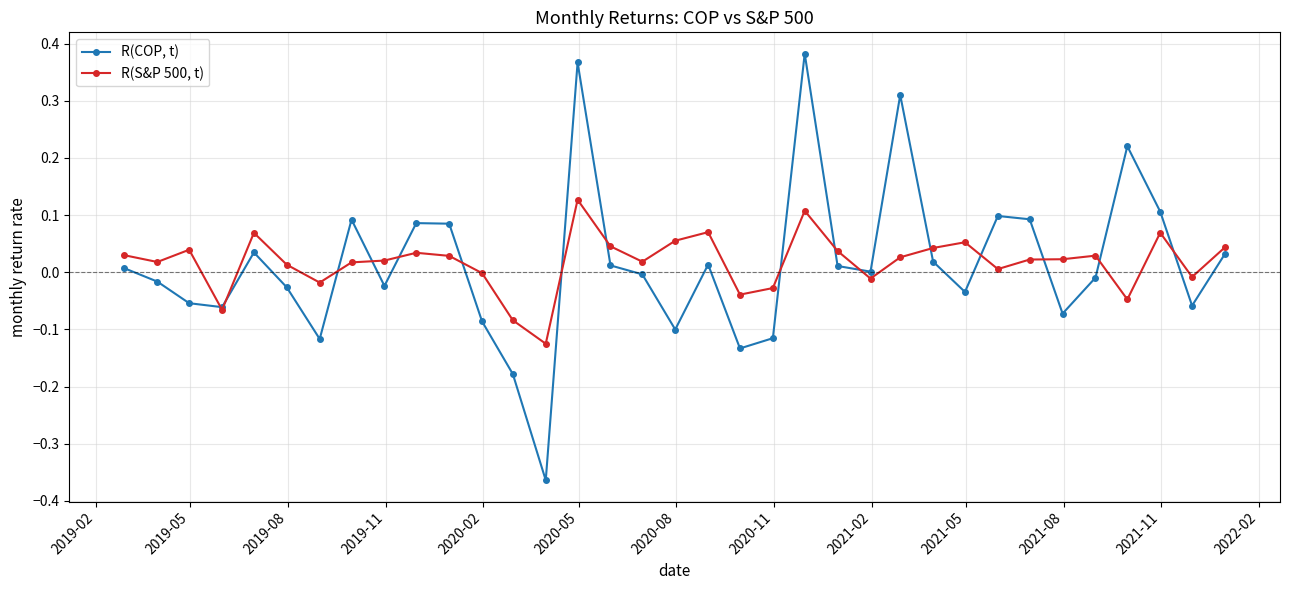

Rank the series by their maximum value, from highest to lowest.

R(COP, t), R(S&P 500, t)